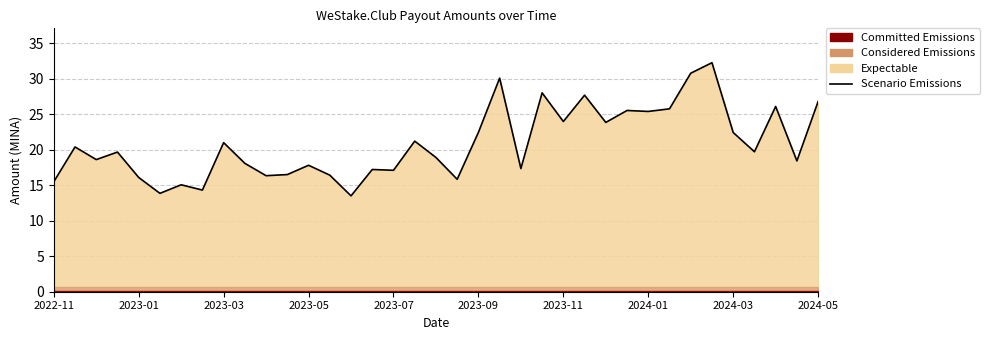

What is the greatest value displayed?

32.2